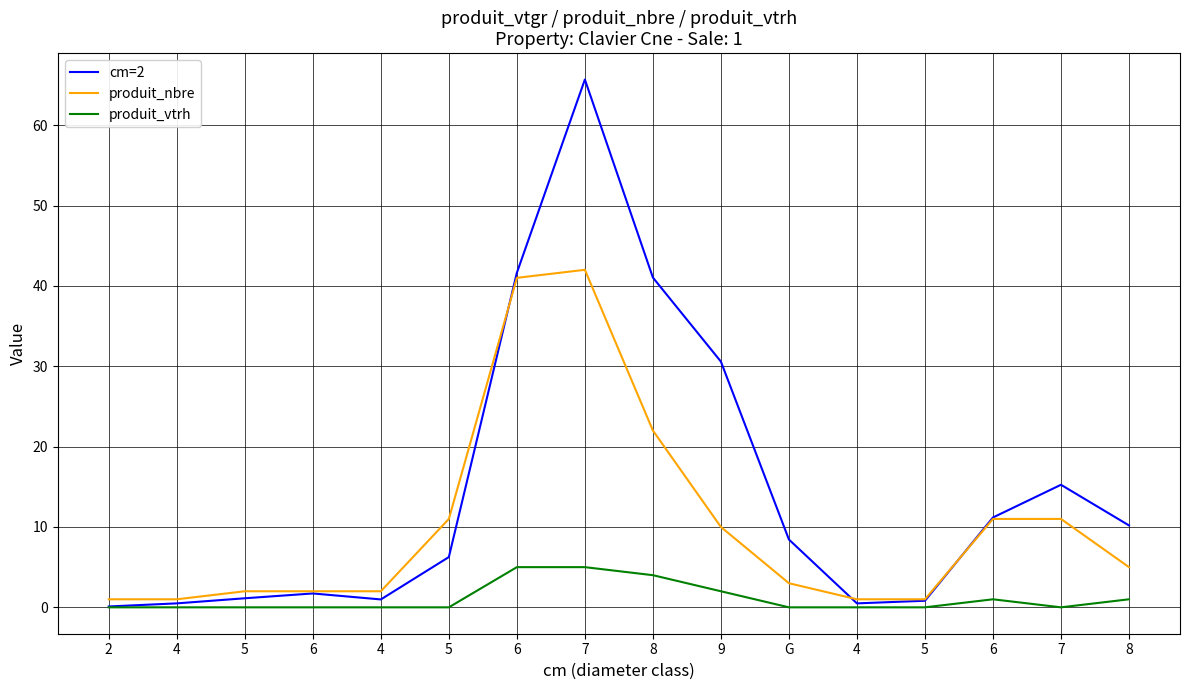

At which category is the sum across all series the highest?

7